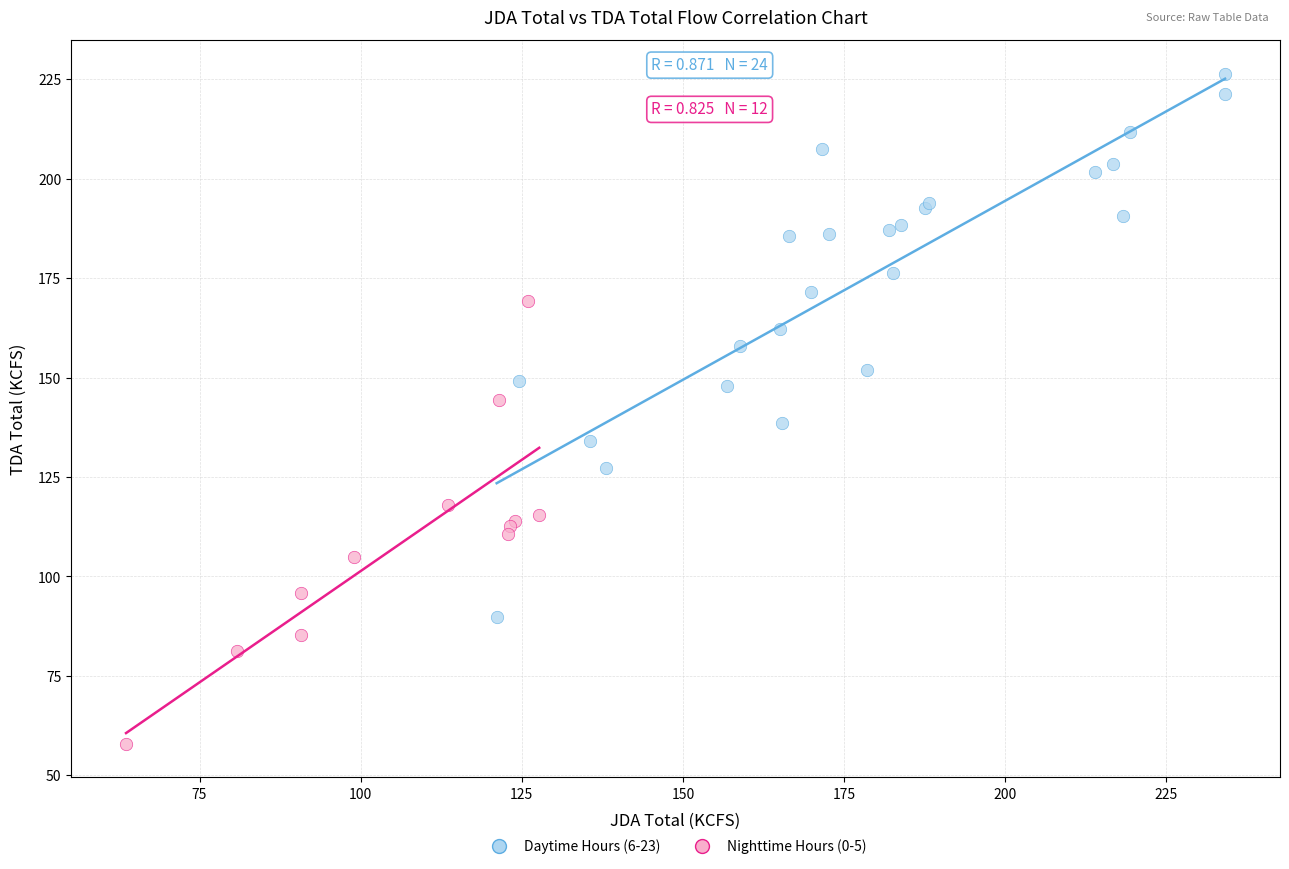

Which series has the largest Y range (max minus min)?

Daytime Hours (6-23)